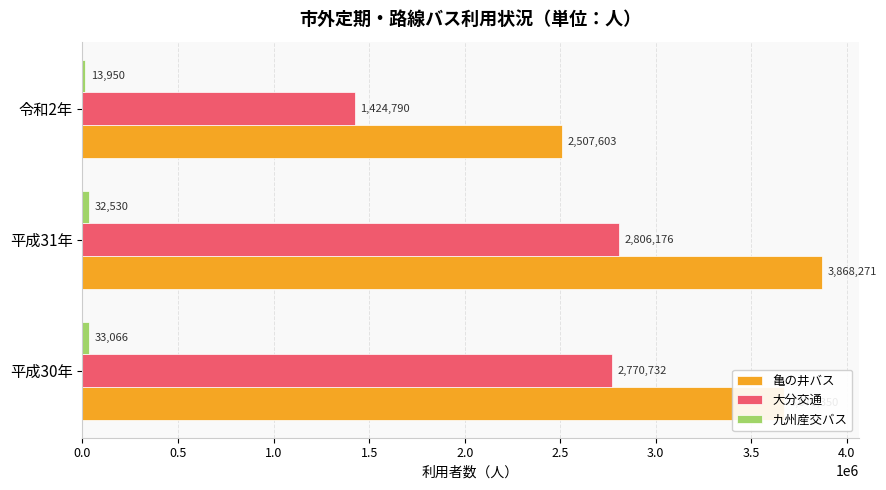

Which series has the largest range (max minus min)?

大分交通